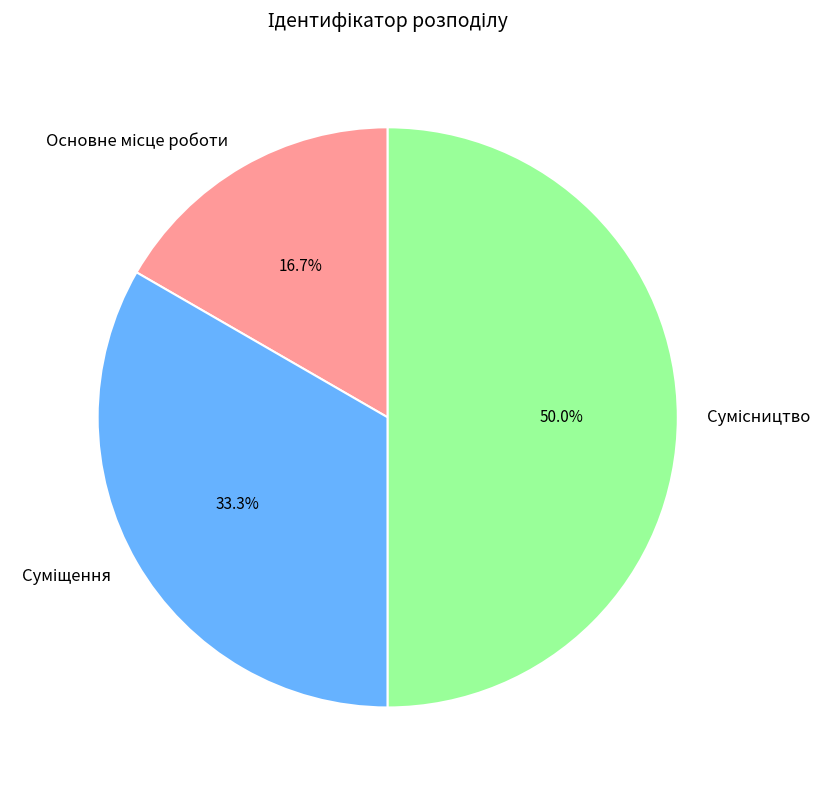

Which slice is the largest?

Сумісництво